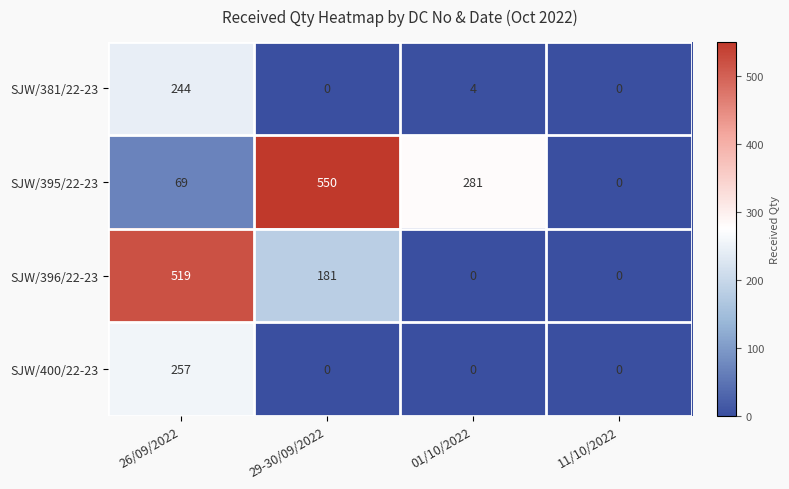

What is the spread (max minus min) of values at 26/09/2022?

450